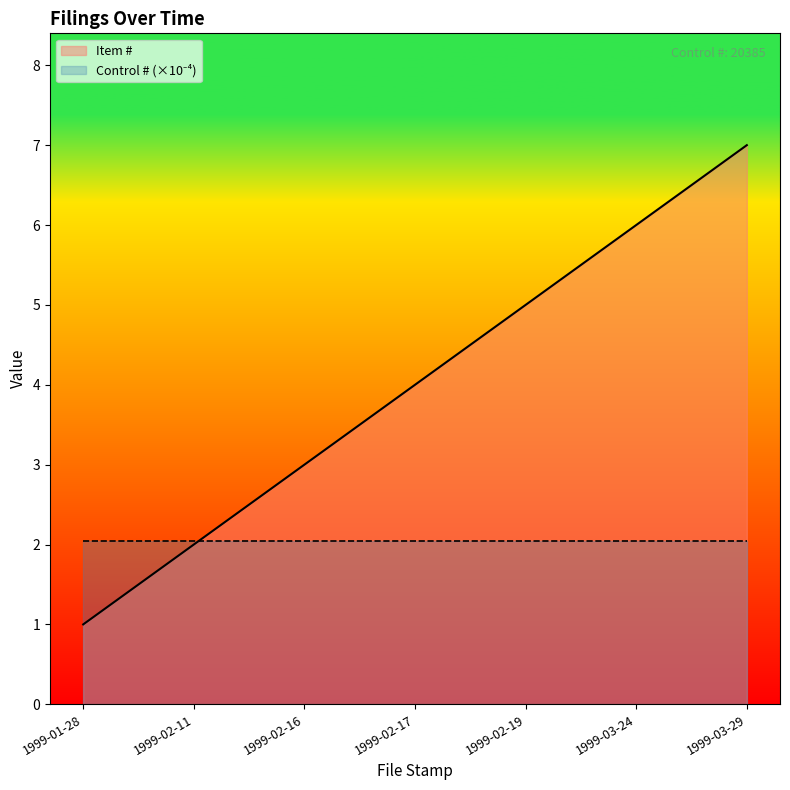

What is the label of the 2nd point from the left?

1999-02-11